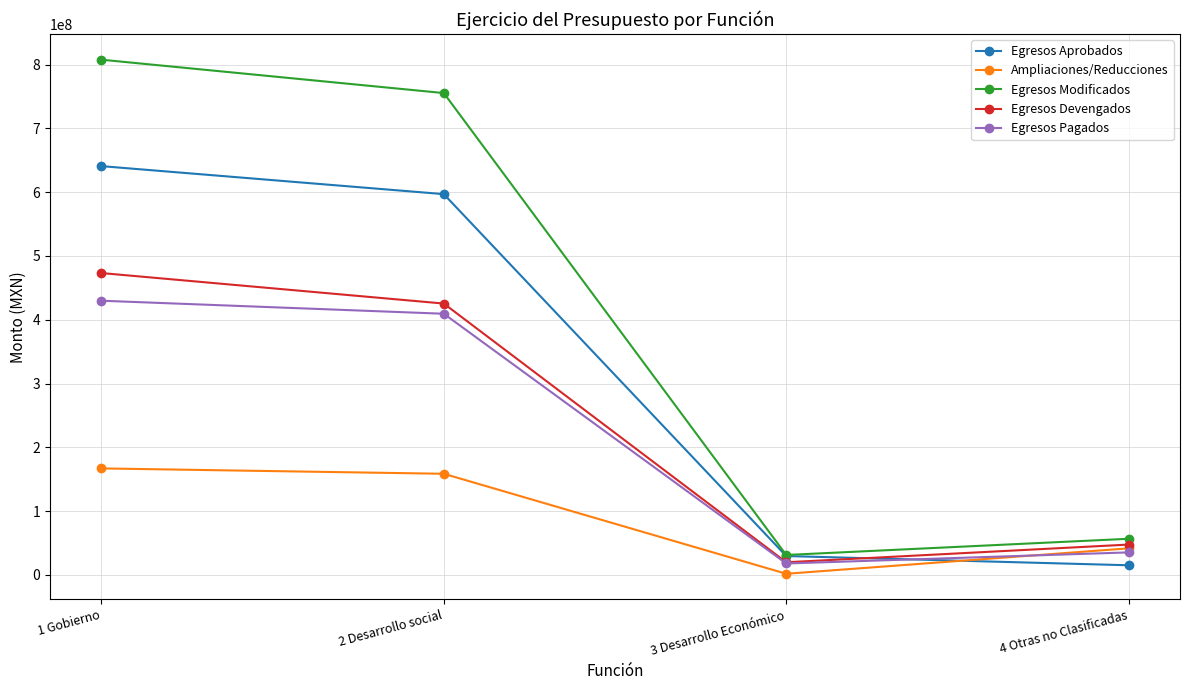

What is the smallest value displayed?

1663772.7